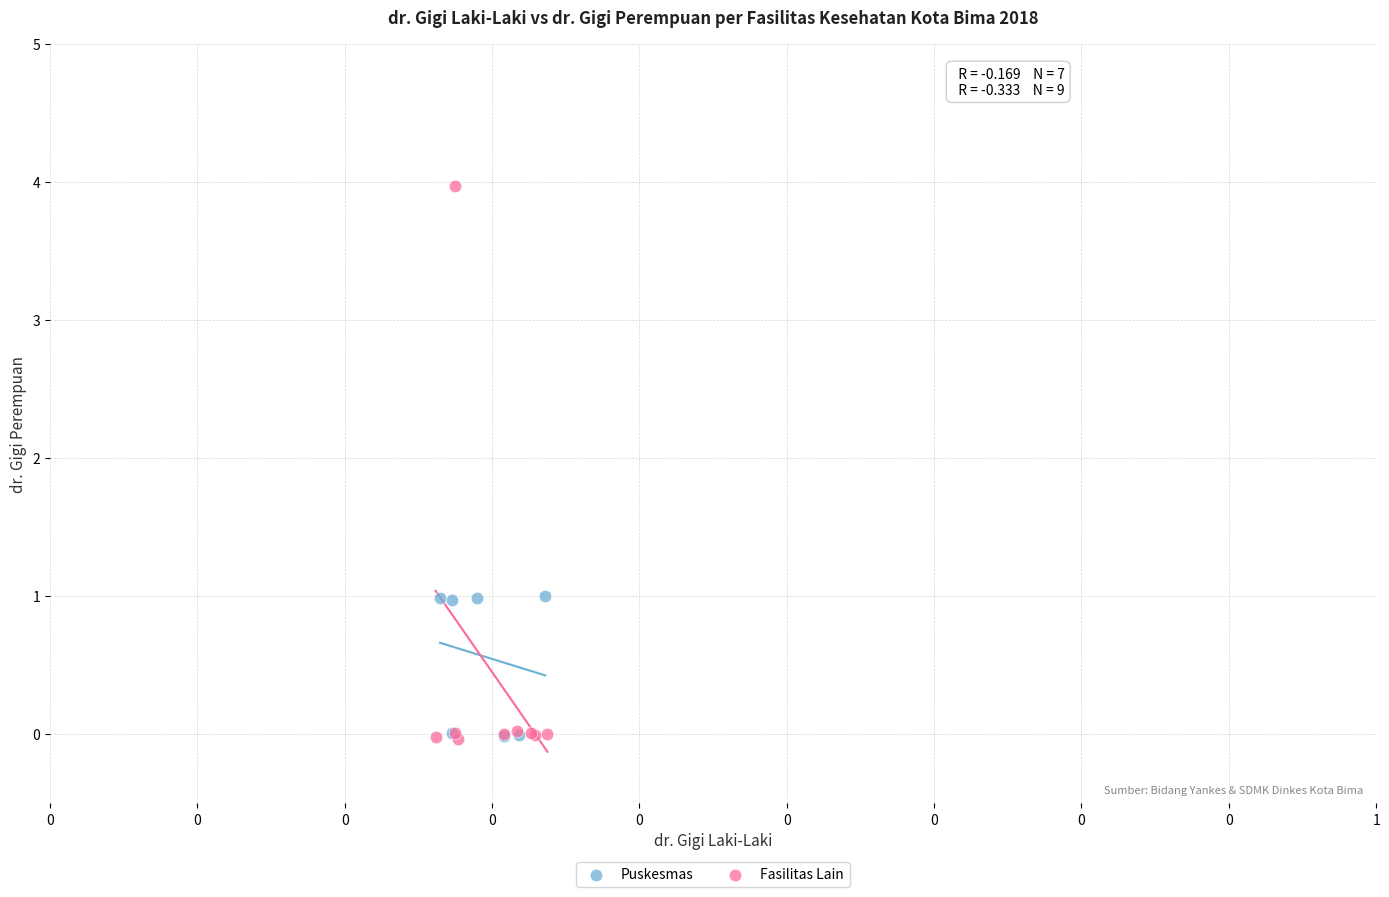

Which series has the largest Y range (max minus min)?

Fasilitas Lain